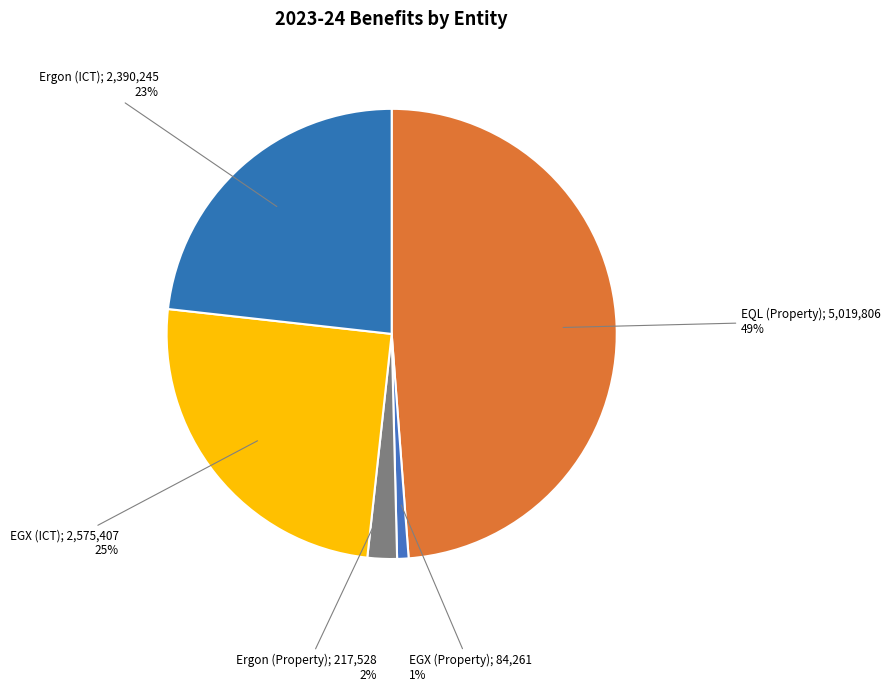

To the nearest percent, what is the difference between the largest and smallest slice percentages?

48%